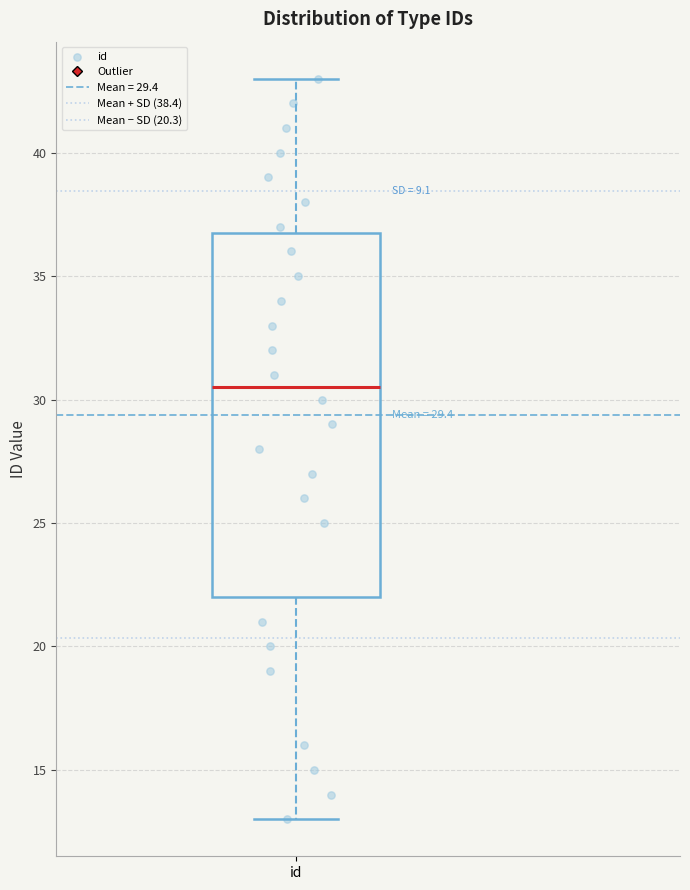

Where does the median line of the box for id sit on the y-axis? The values are not printed on the chart, so give them approximately, as read against the axis.

30.5